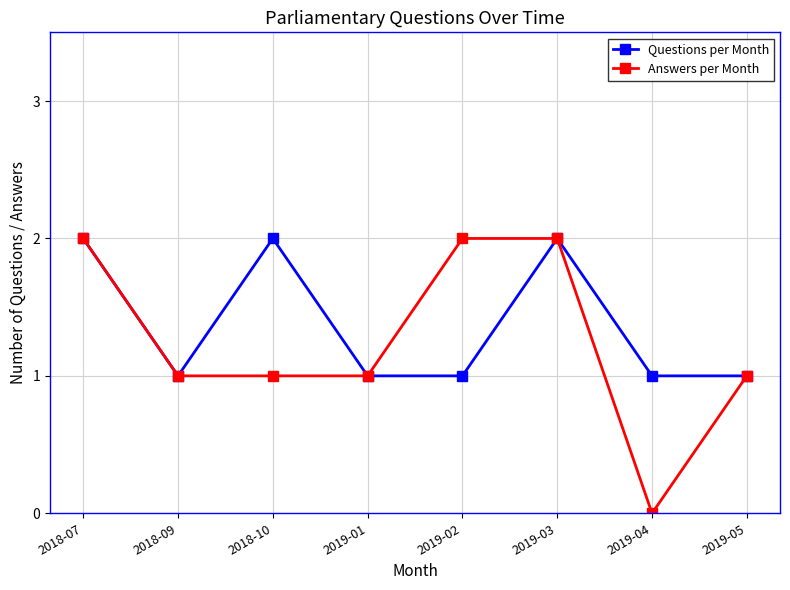

What is the average value of the Questions per Month series?

1